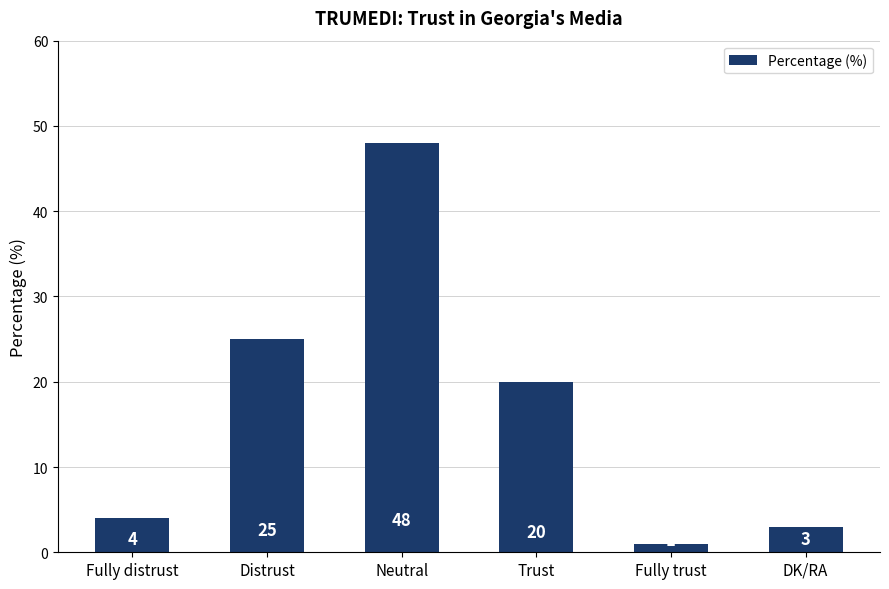

What position from the right is Distrust?

5